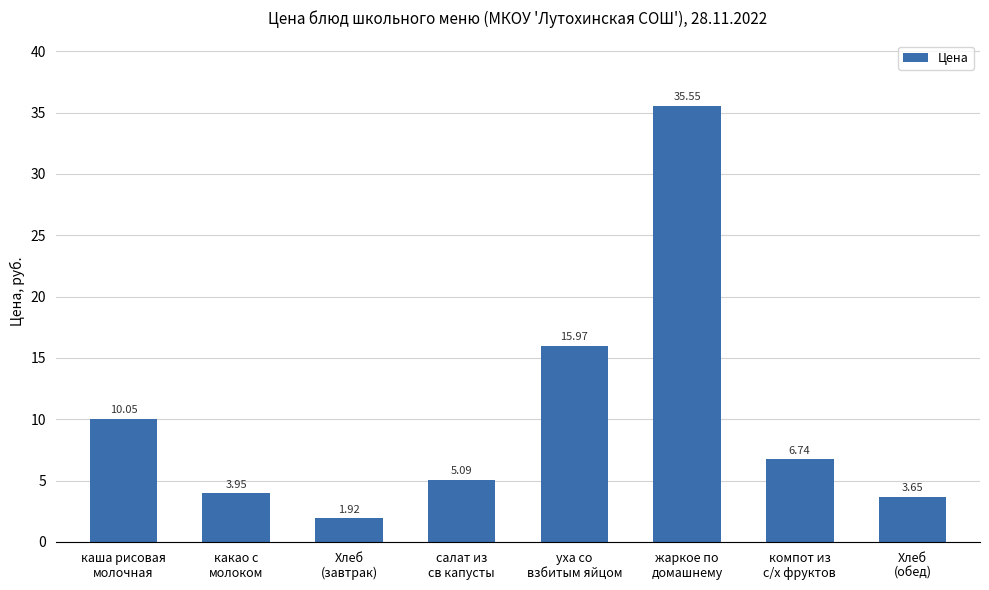

What is the average value?

10.4